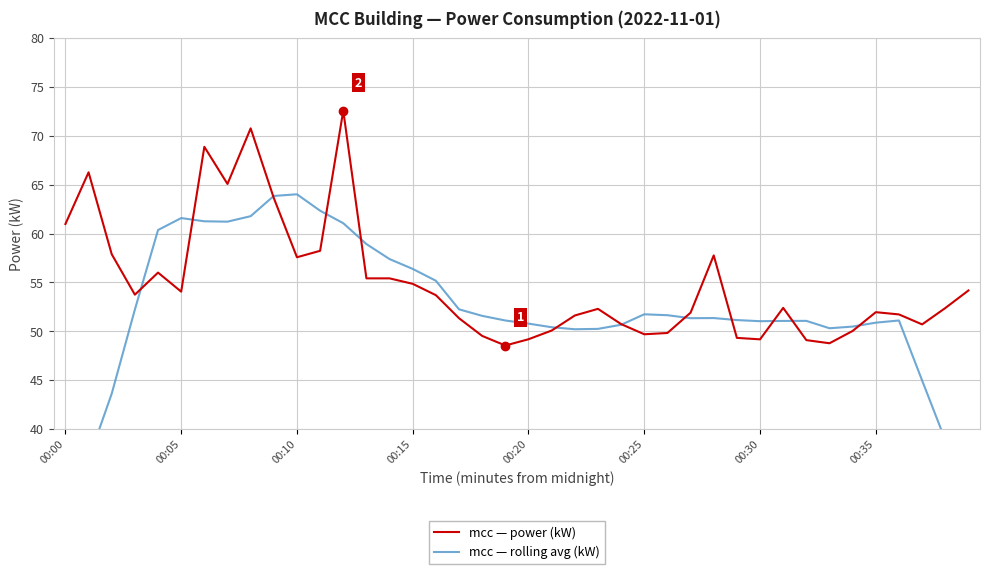

What is the label of the 18th point from the right?

22